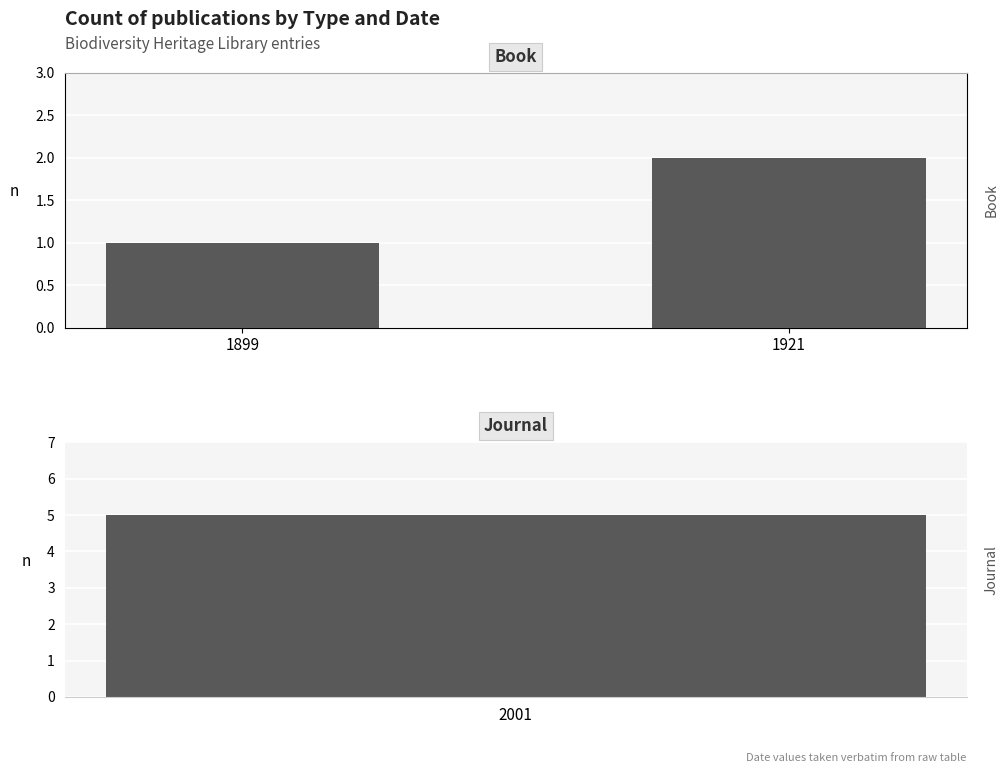

How many data points does each series have?

2